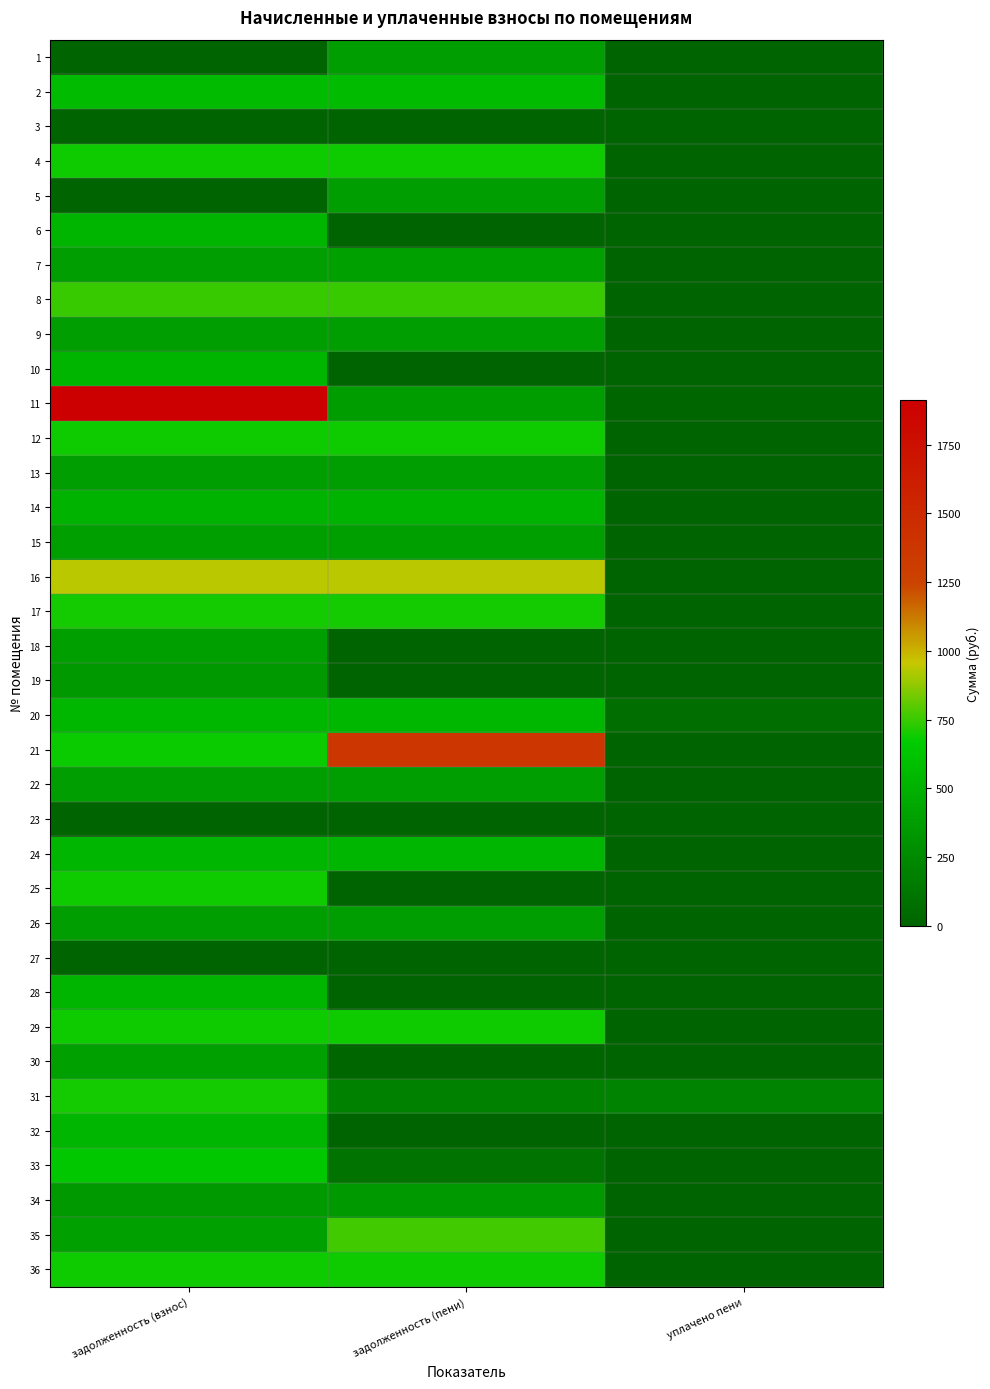

Which has a higher value, задолженность (пени) or уплачено пени?

задолженность (пени)